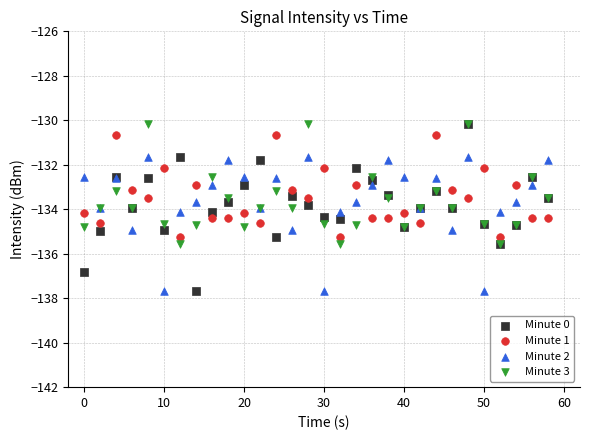

Which series has the largest Y range (max minus min)?

Minute 0